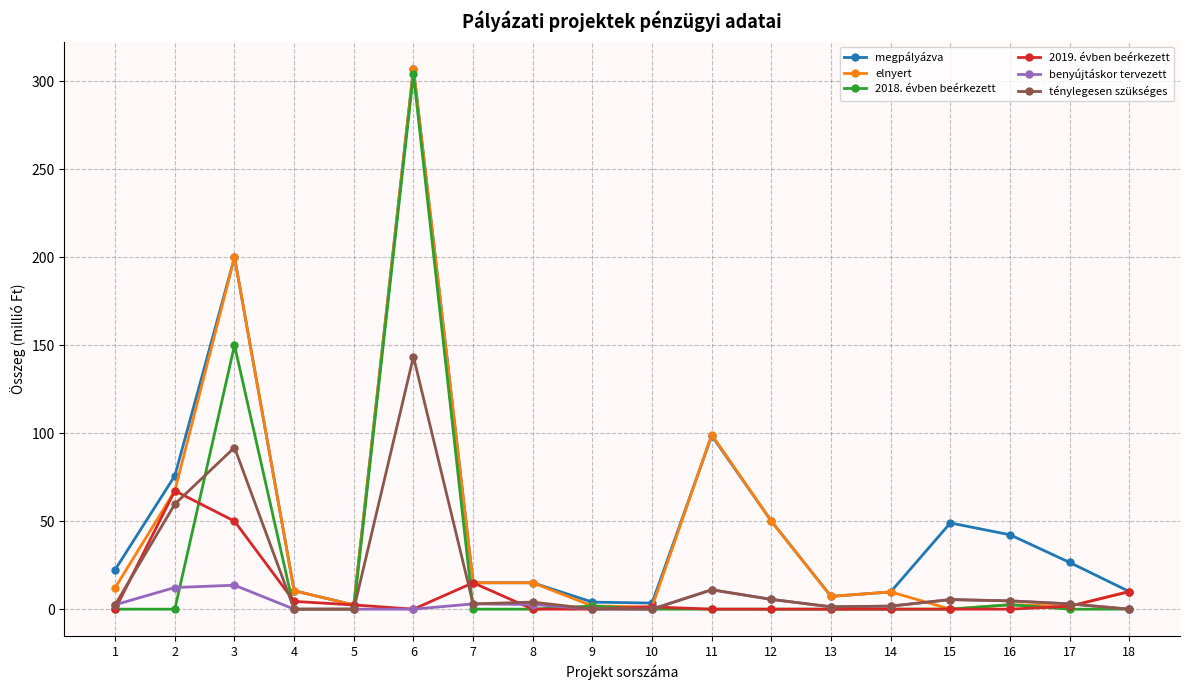

Which series has the largest total across all categories?

megpályázva